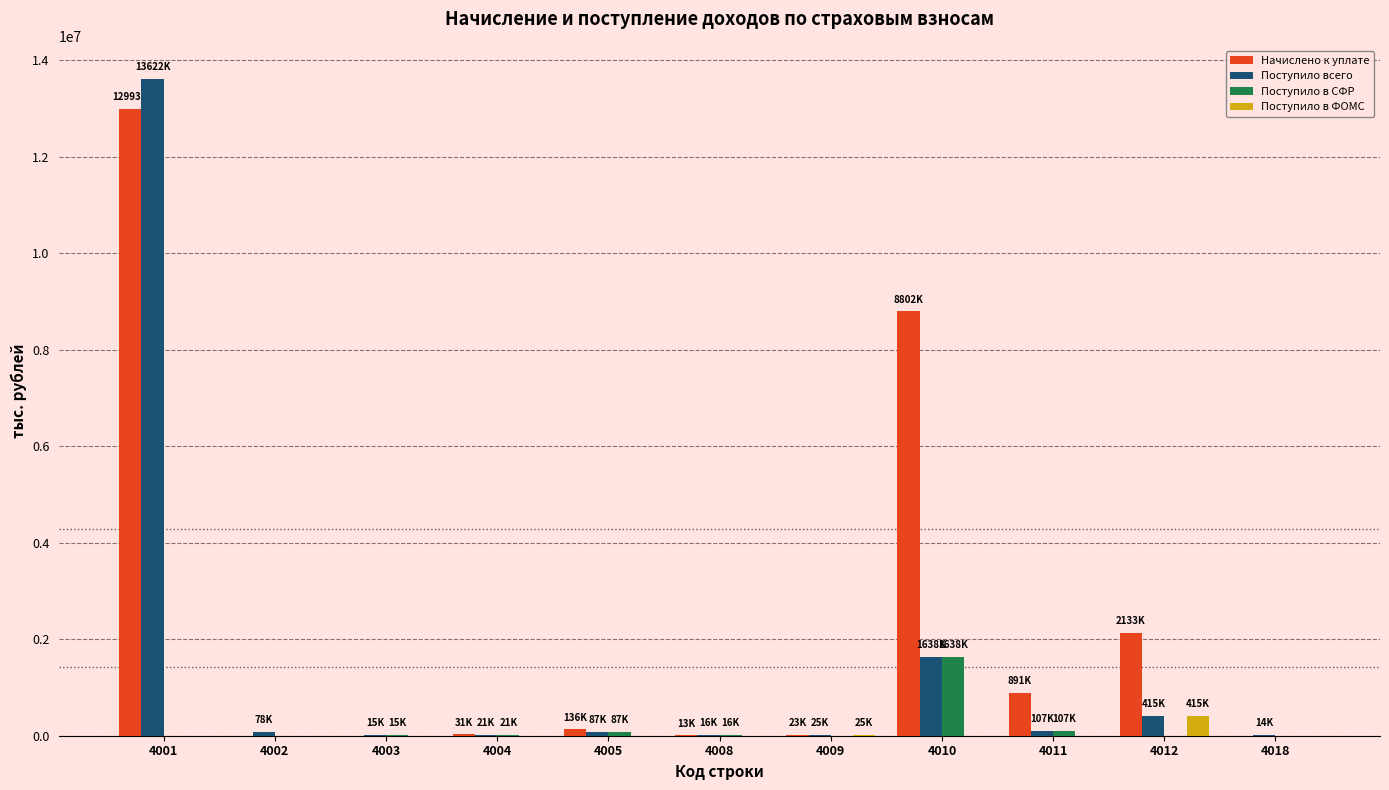

The value of Поступило в ФОМС at 4001 is 0. True or false?

True